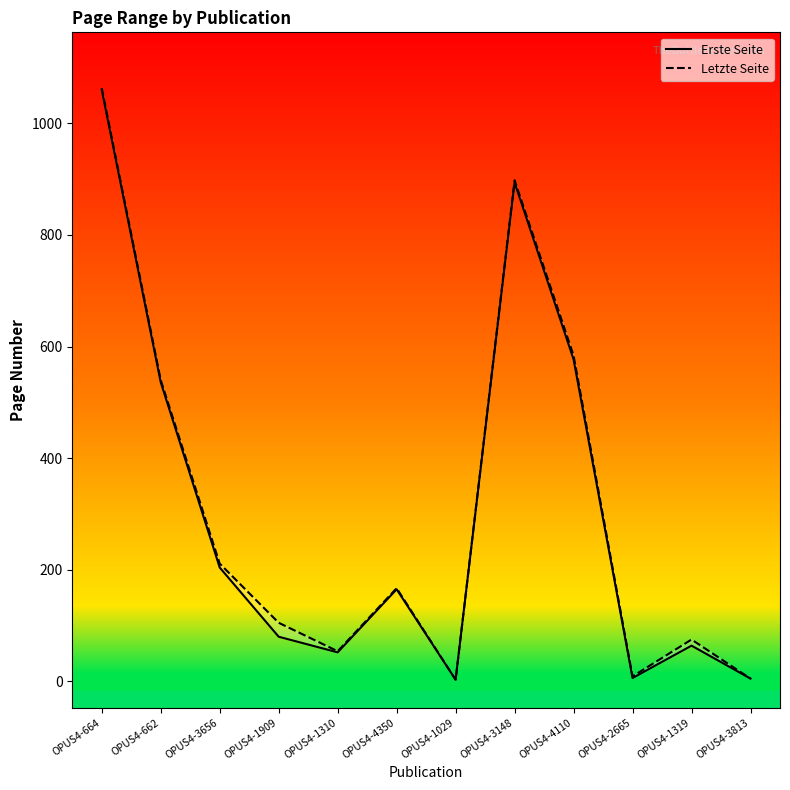

What is the total value across all series at OPUS4-1029?

6